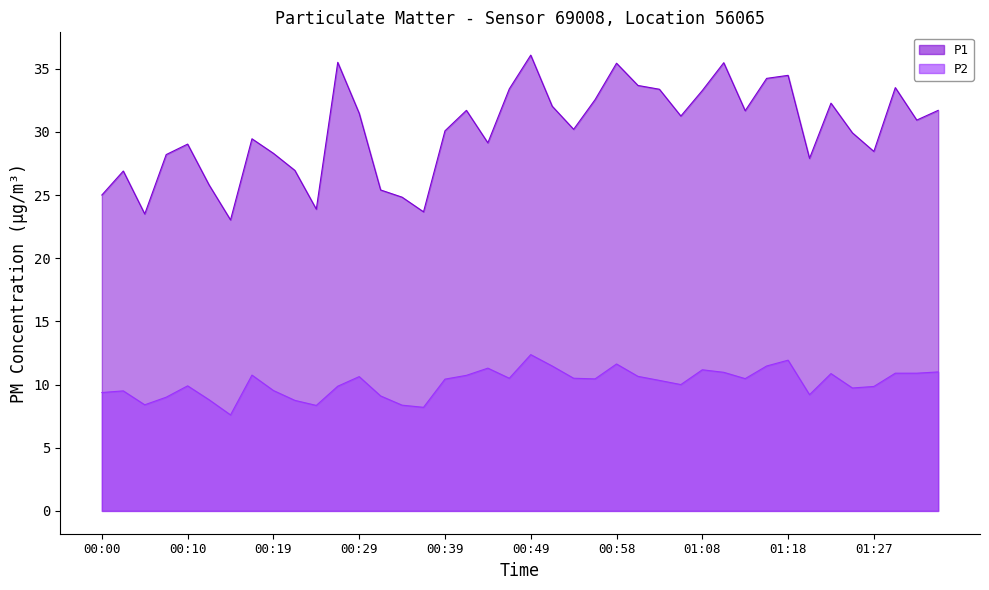

What is the sum of all P2_line values?

404.9